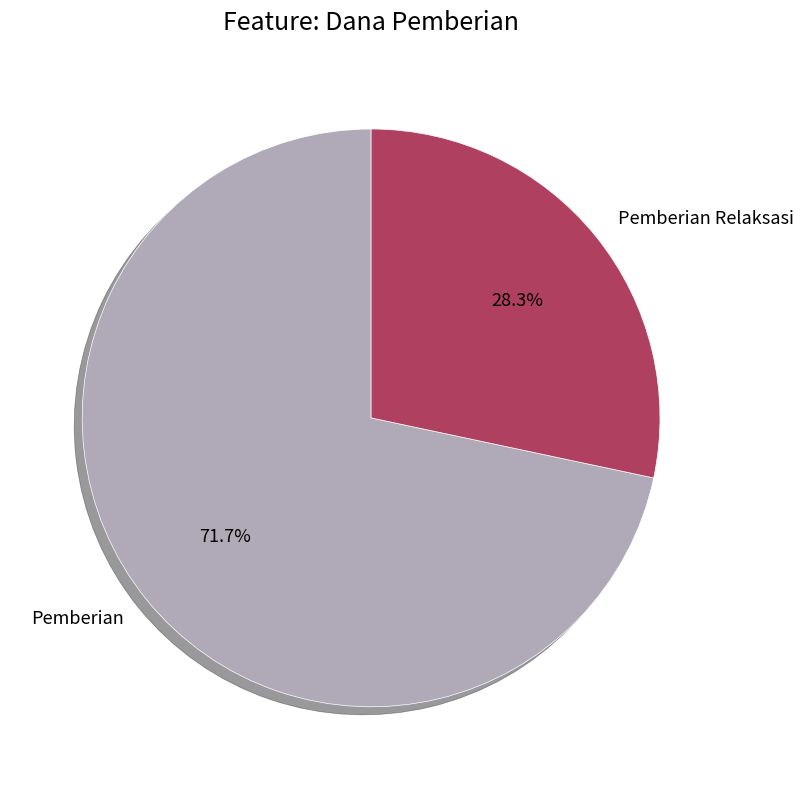

Rank the categories by value from highest to lowest.

Pemberian, Pemberian Relaksasi